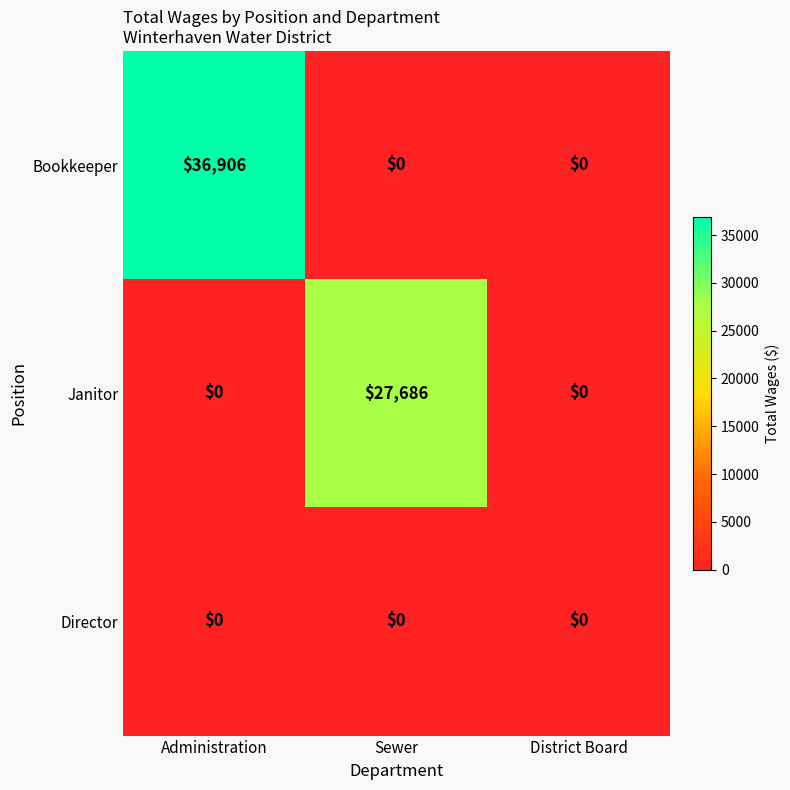

What is the approximate value of Janitor at Sewer, to the nearest 100?

27700